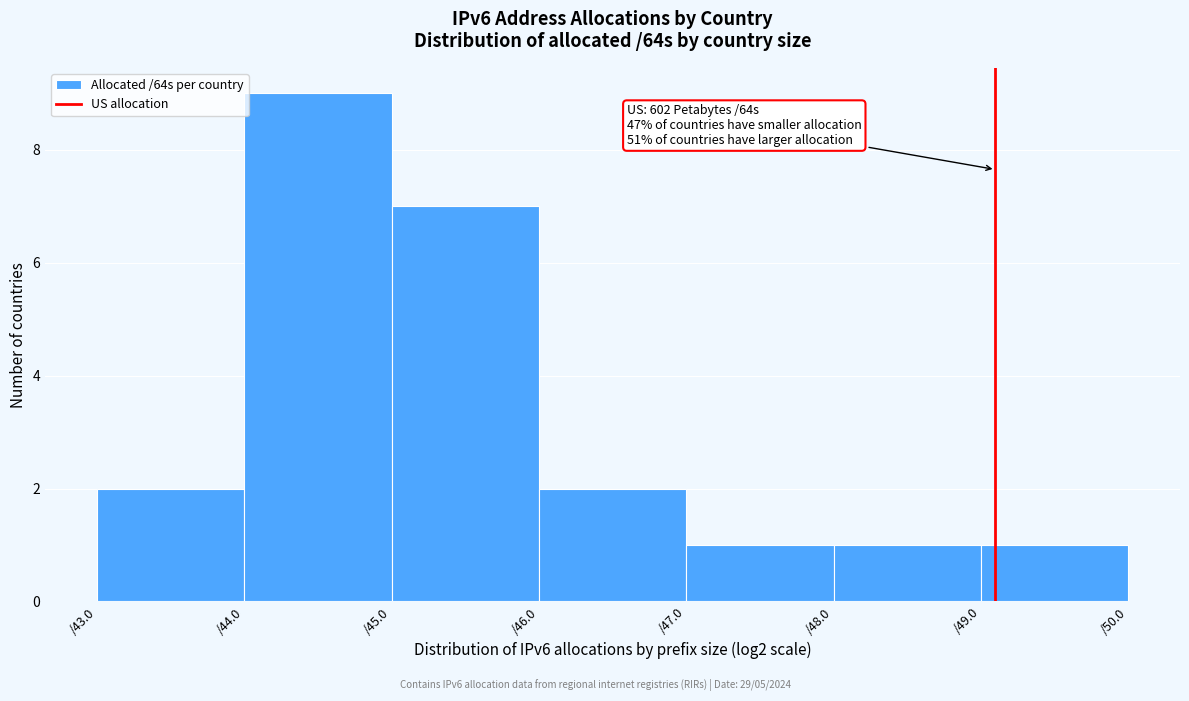

Over which range of the x-axis is the bar tallest?

44 to 45